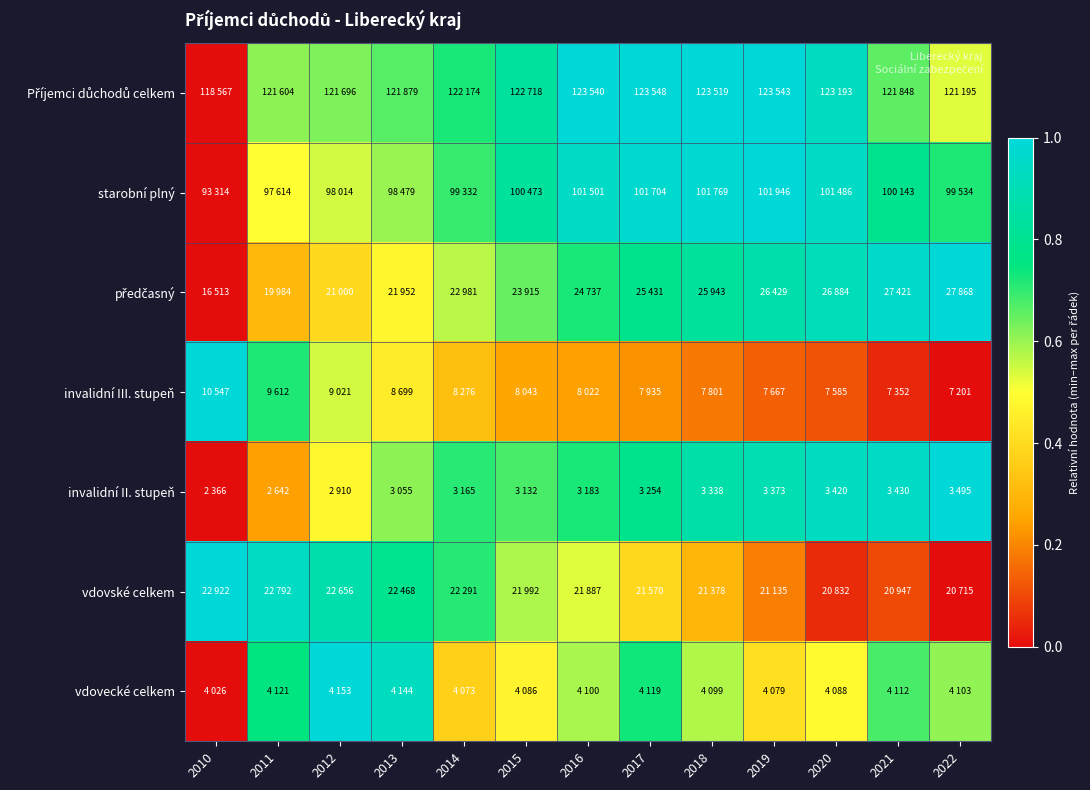

What is the difference between the highest and lowest values at 2010?

1.0